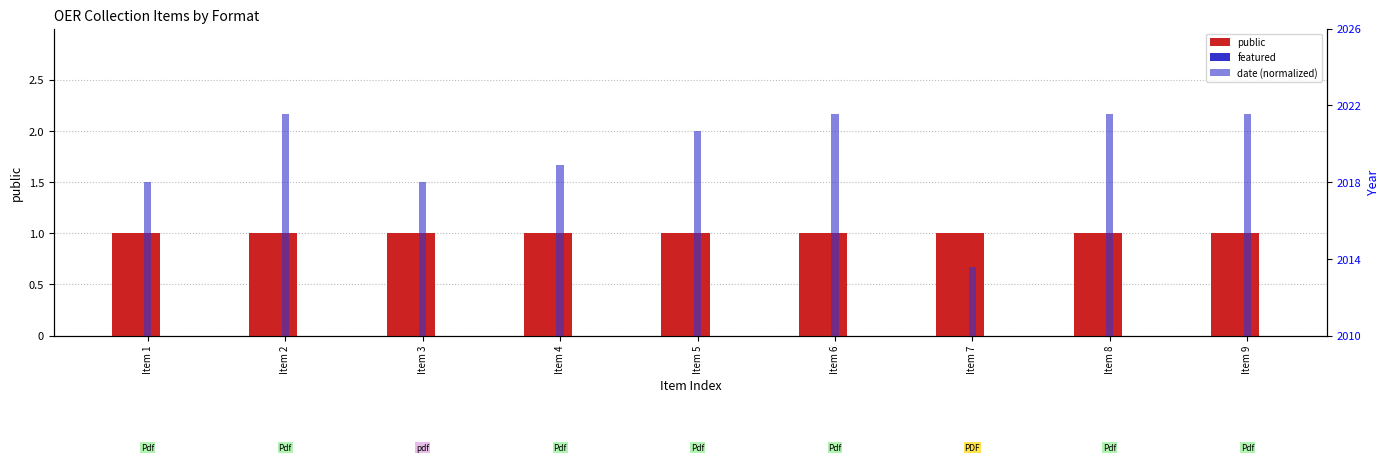

Reading left to right, transcribe all the data shown in this chart.

public: 1.0	1.0	1.0	1.0	1.0	1.0	1.0	1.0	1.0
featured: 0.0	0.0	0.0	0.0	0.0	0.0	0.0	0.0	0.0
date (normalized): 1.5	2.2	1.5	1.7	2.0	2.2	0.7	2.2	2.2